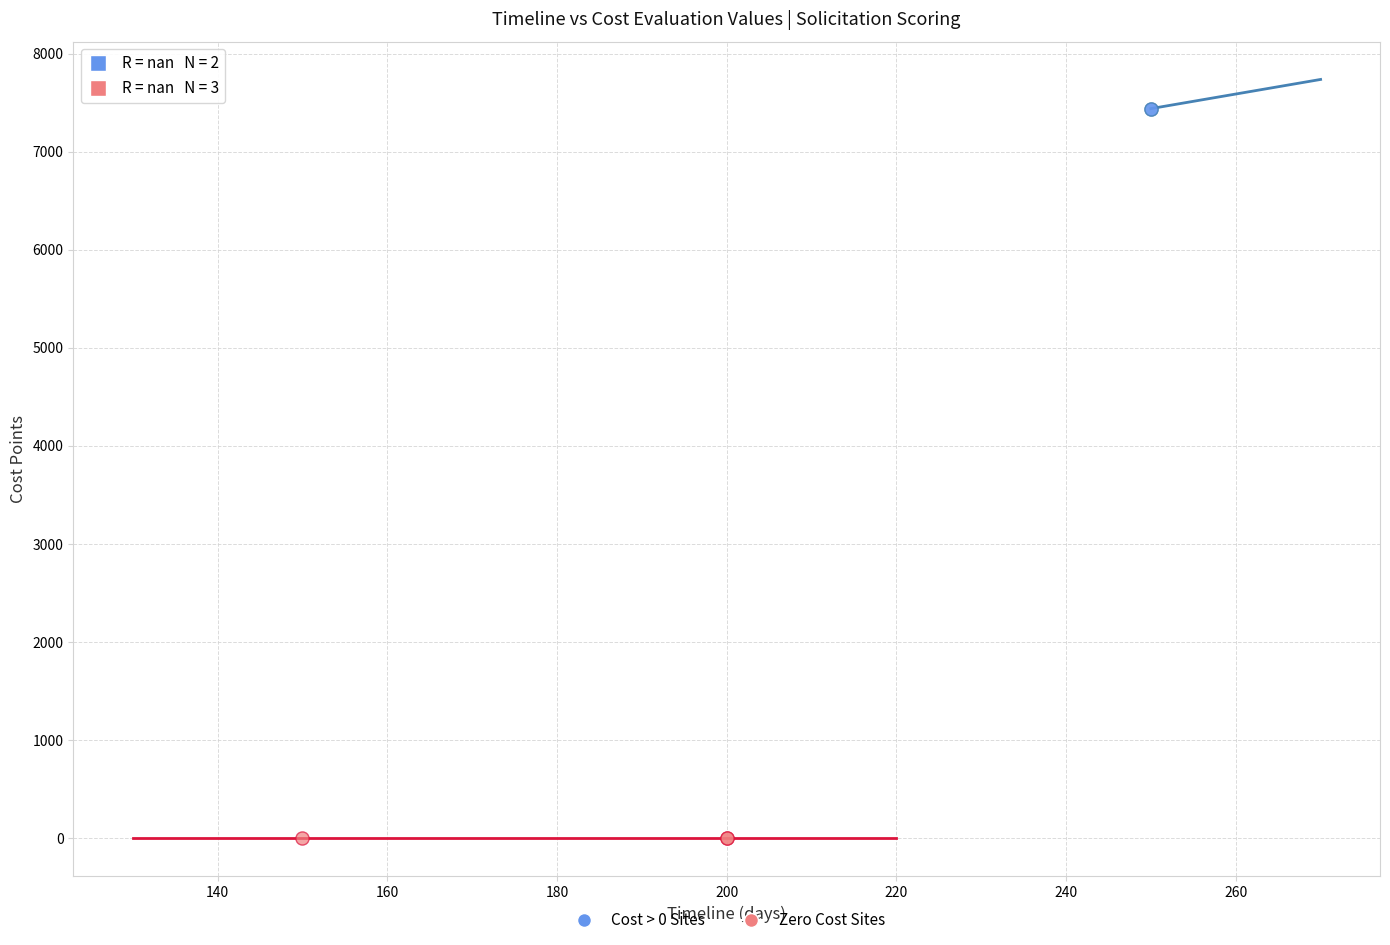

Which series reaches the maximum Y coordinate?

Cost > 0 Sites